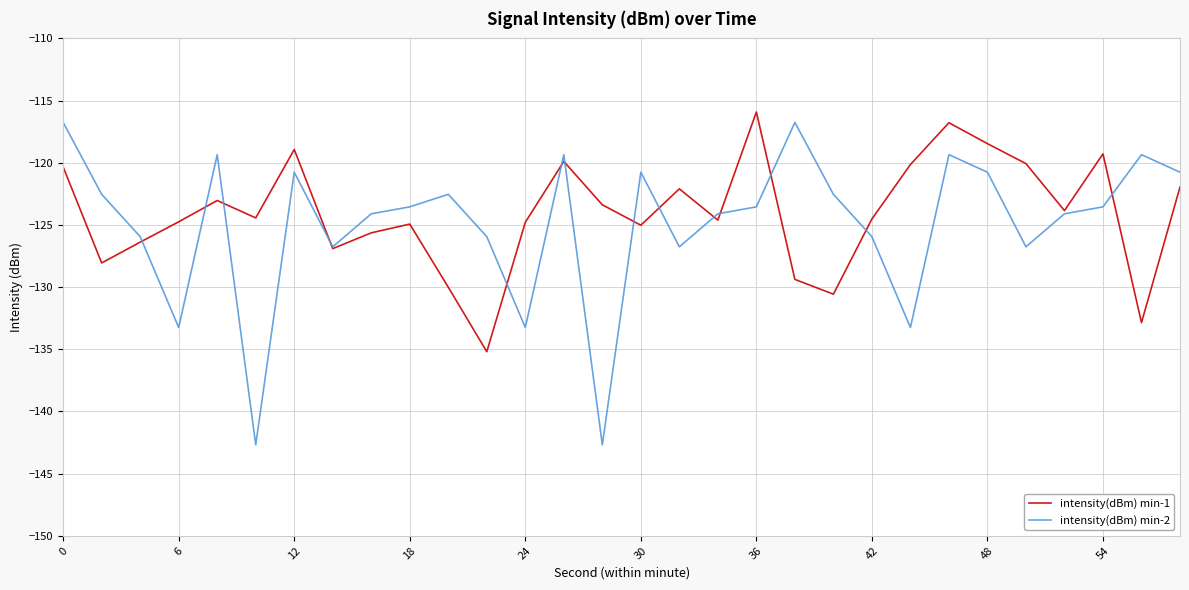

Which series has the widest spread of values?

intensity(dBm) min-2